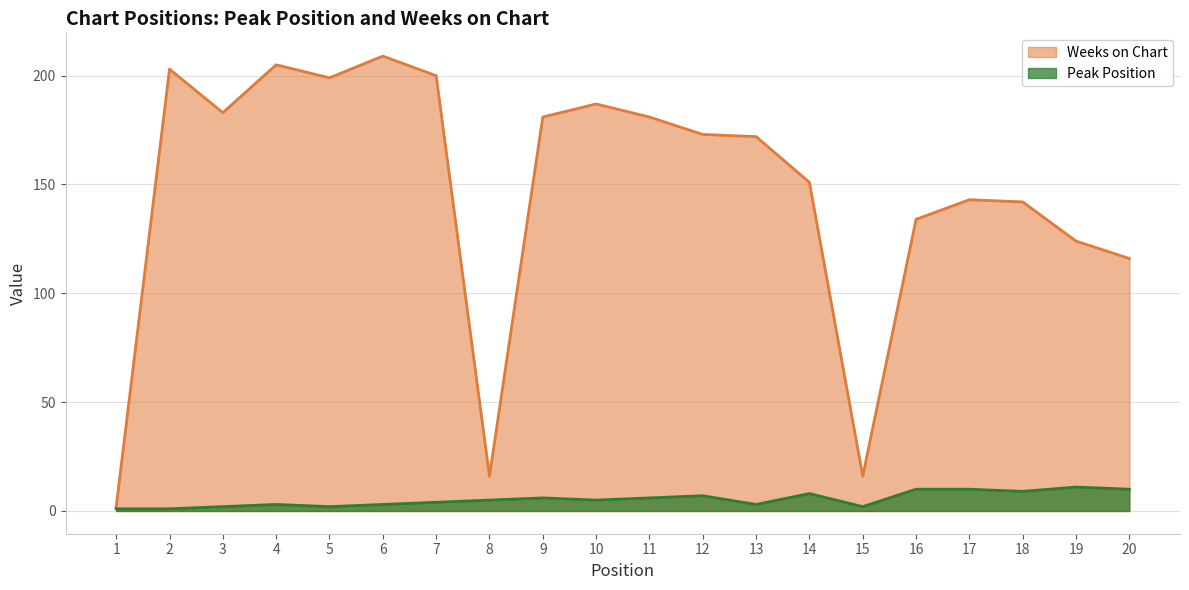

What are all the series names shown in the legend?

Weeks on Chart, Peak Position